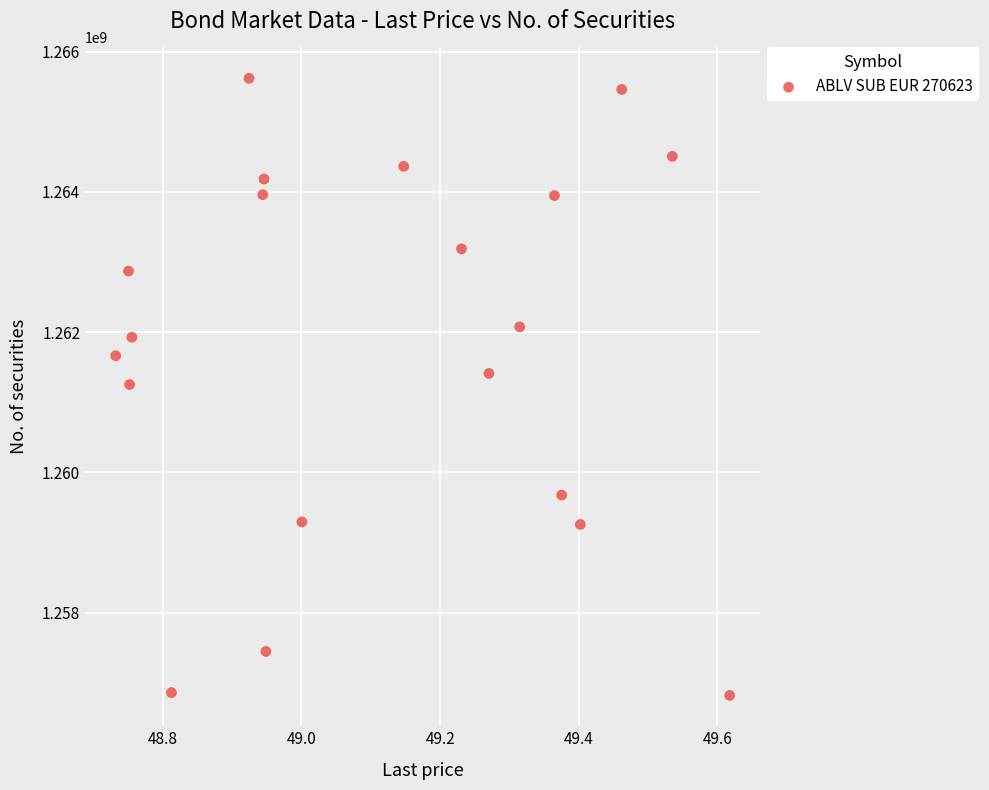

What is the range of X values (max minus min)?

0.9